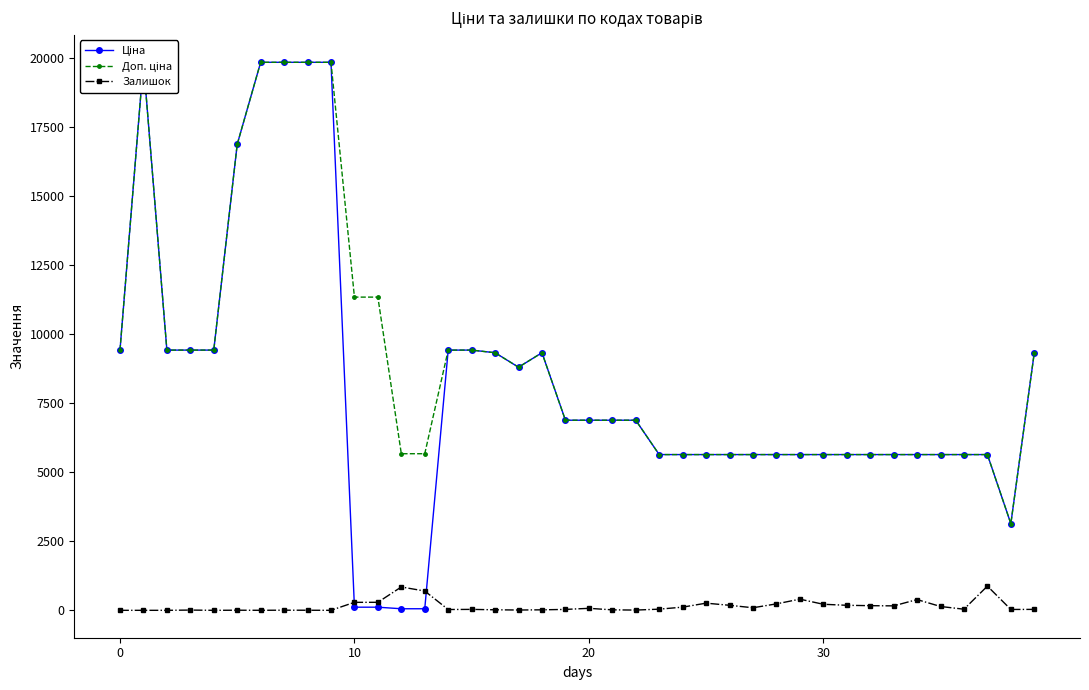

True or false: Залишок has more than 2 interior local peaks.

True